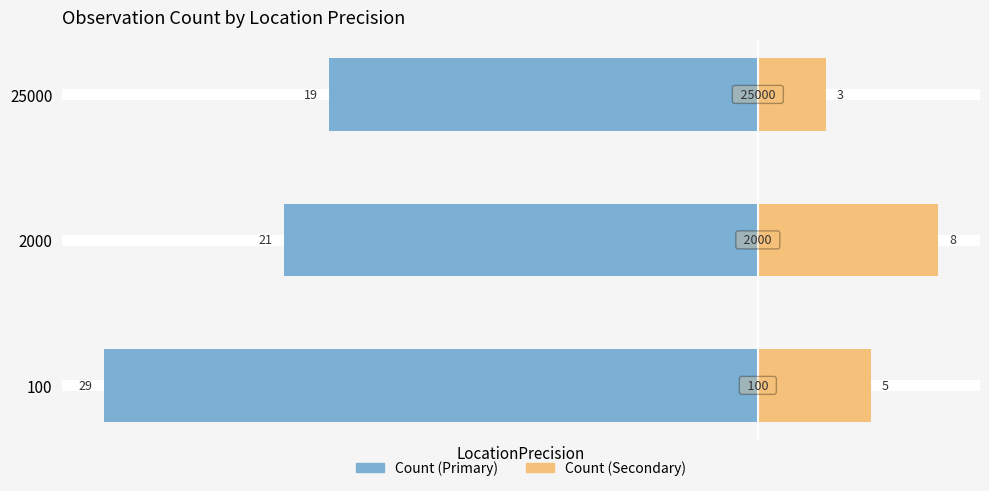

What is the value of the Count (Secondary) bar at the 1st from the left?

5